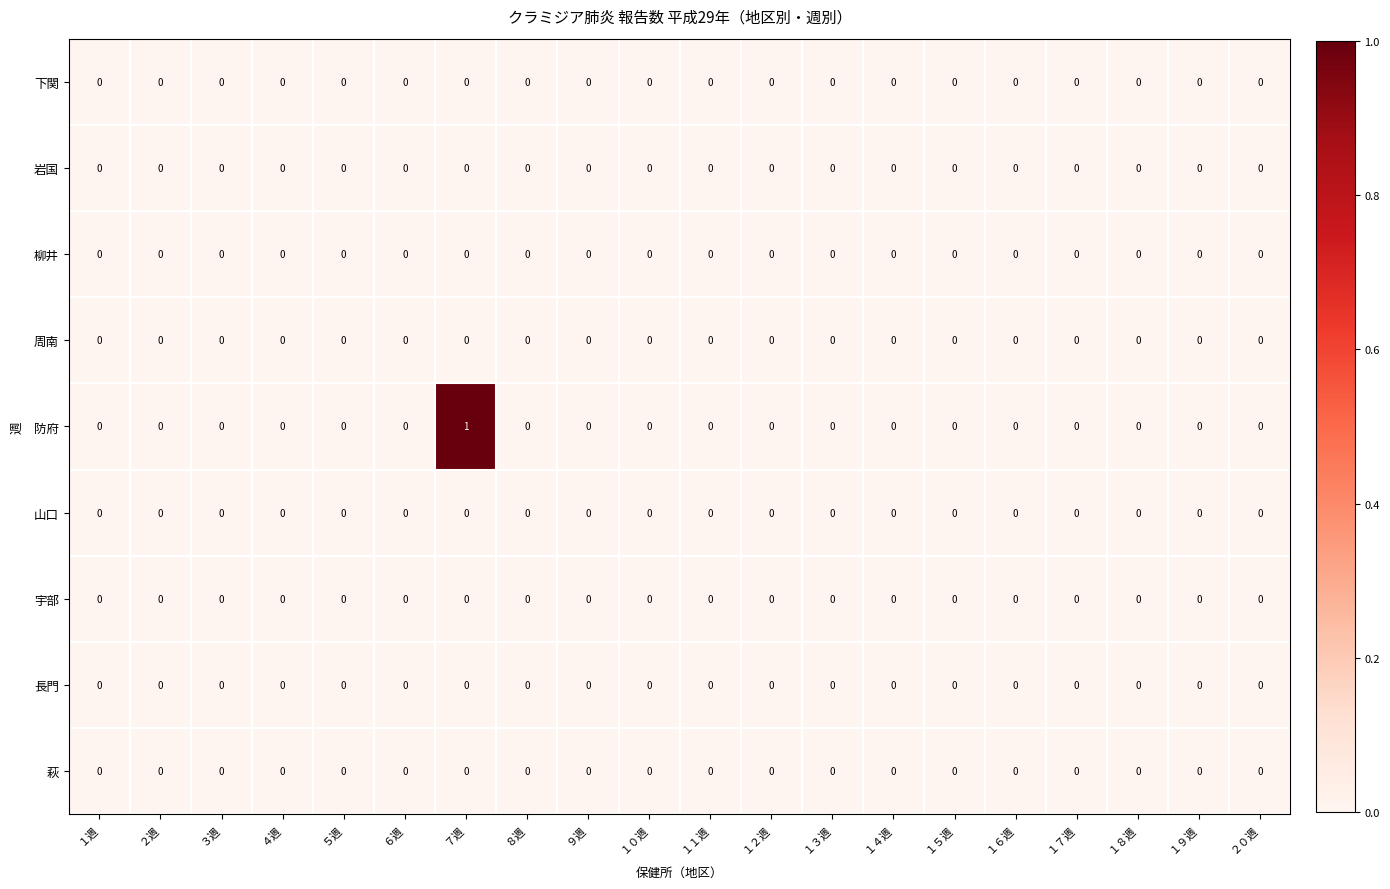

True or false: 下関 has a value of 0 at ３週.

True